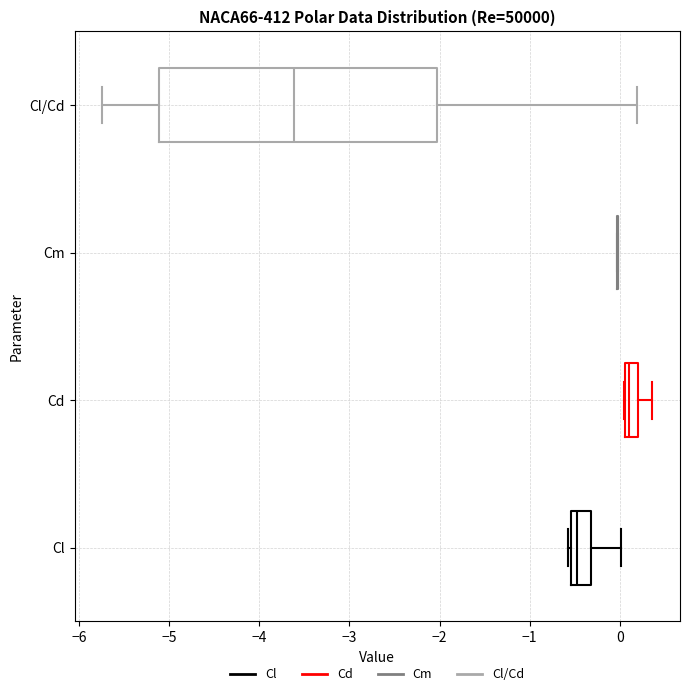

Which box is the widest, from its left edge to its right edge?

Cl/Cd